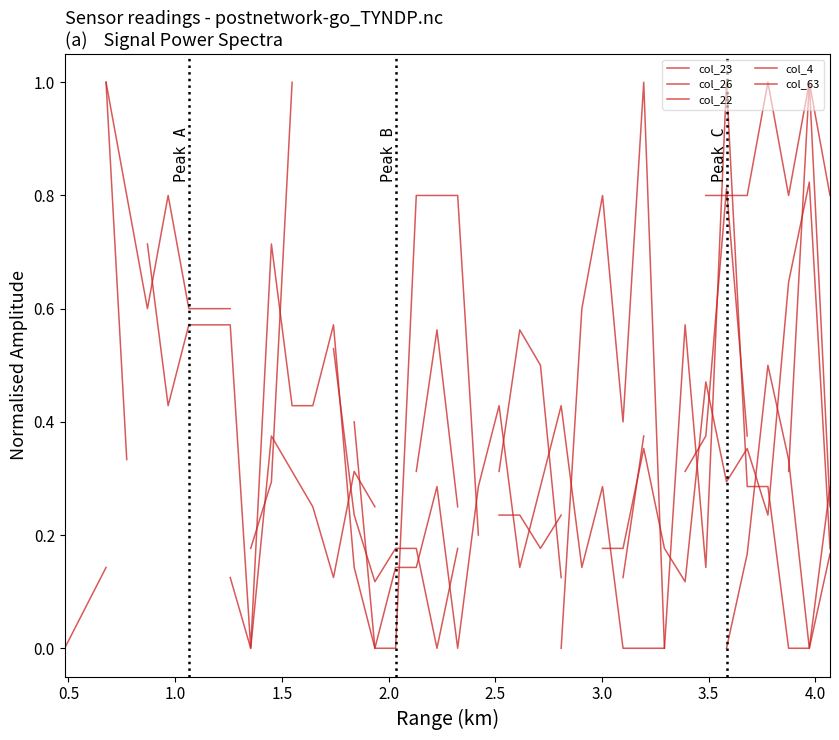

True or false: col_22 has more than 2 interior local peaks.

True